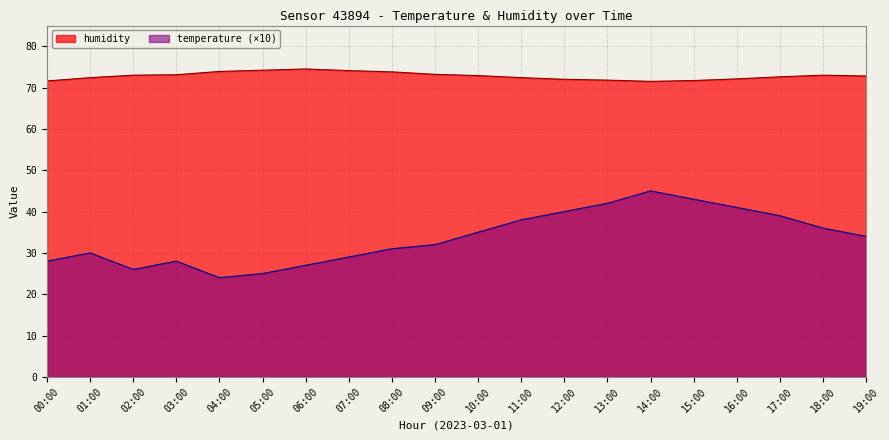

What is the spread (max minus min) of values at 03:00?

45.1